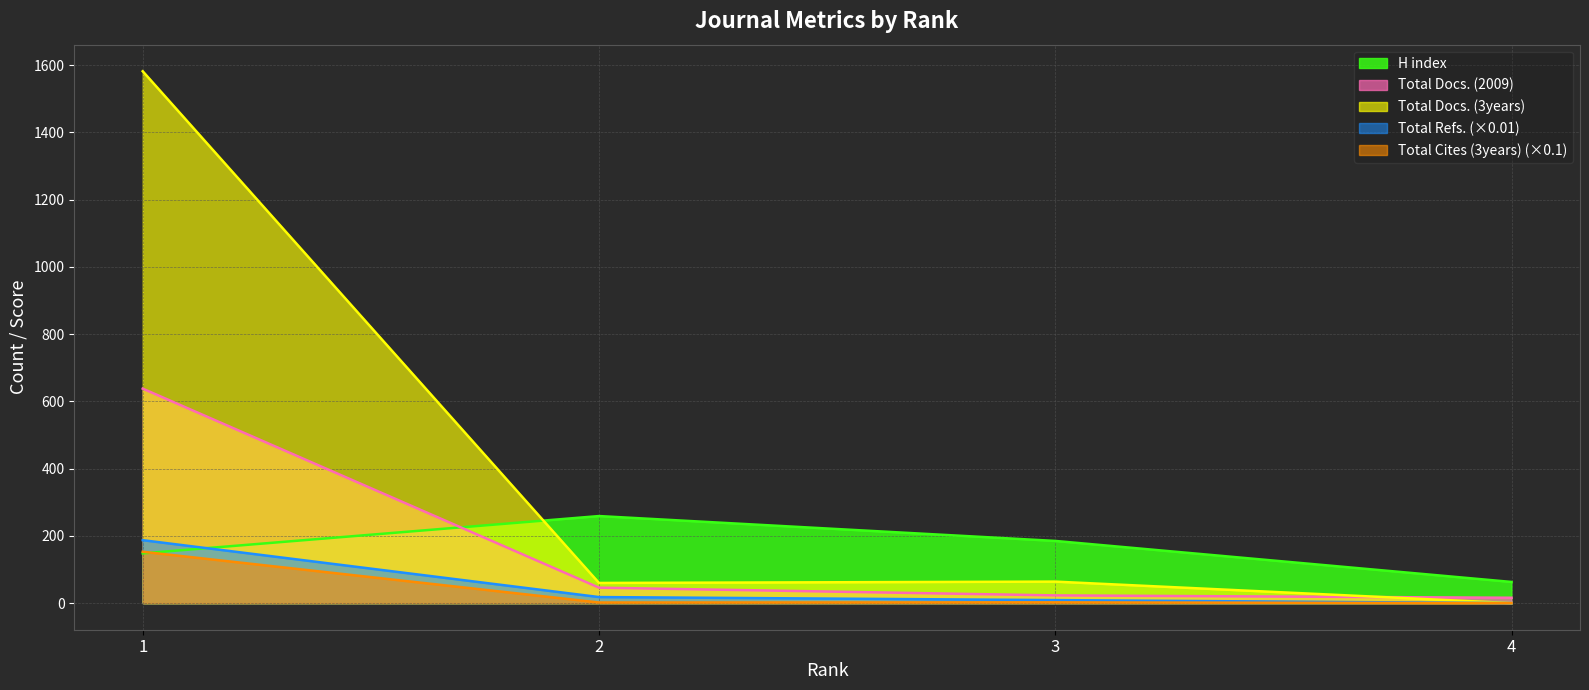

The value of Total Refs. at 1 is 187.3. True or false?

True